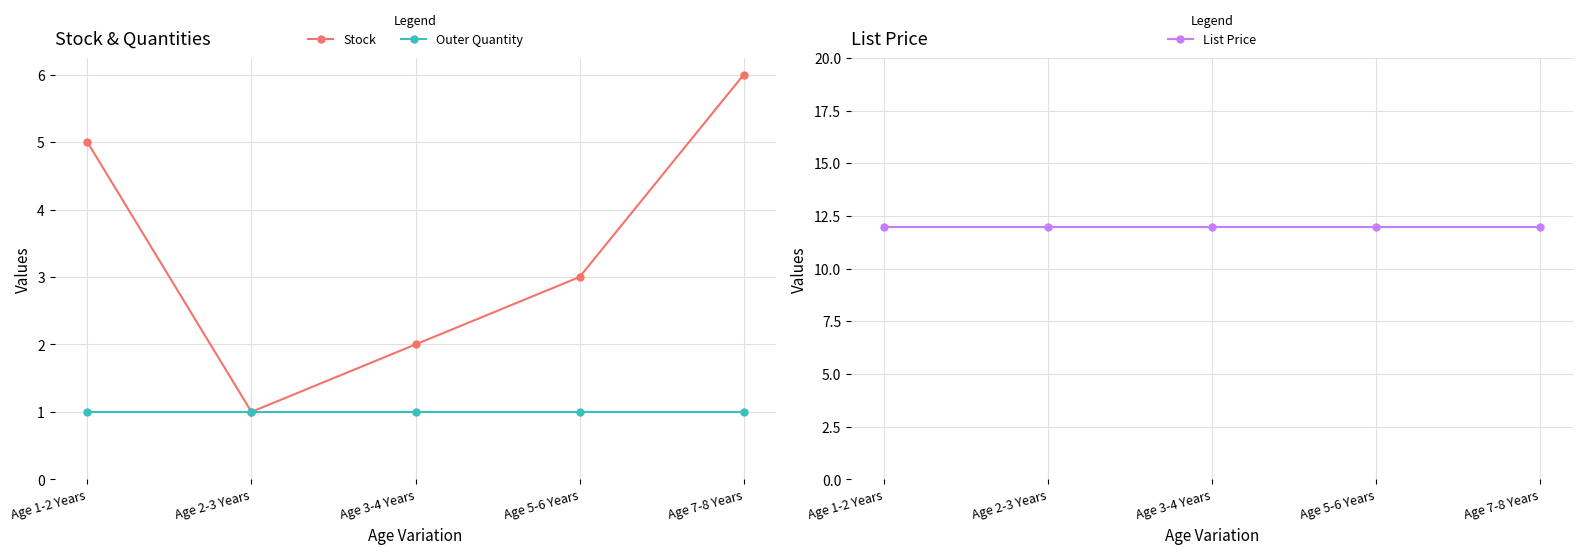

True or false: Outer Quantity and Stock intersect in this chart.

False